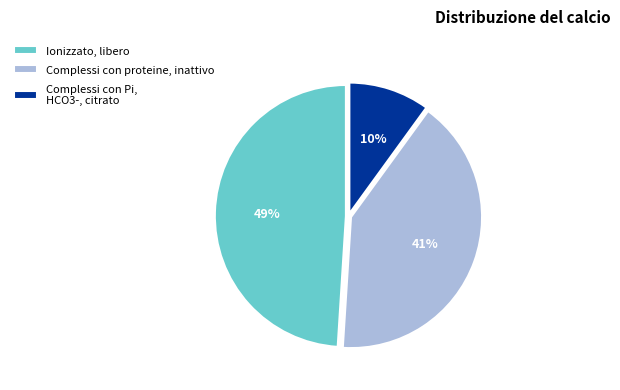

Does Complessi con proteine, inattivo account for over 50% of the chart?

No